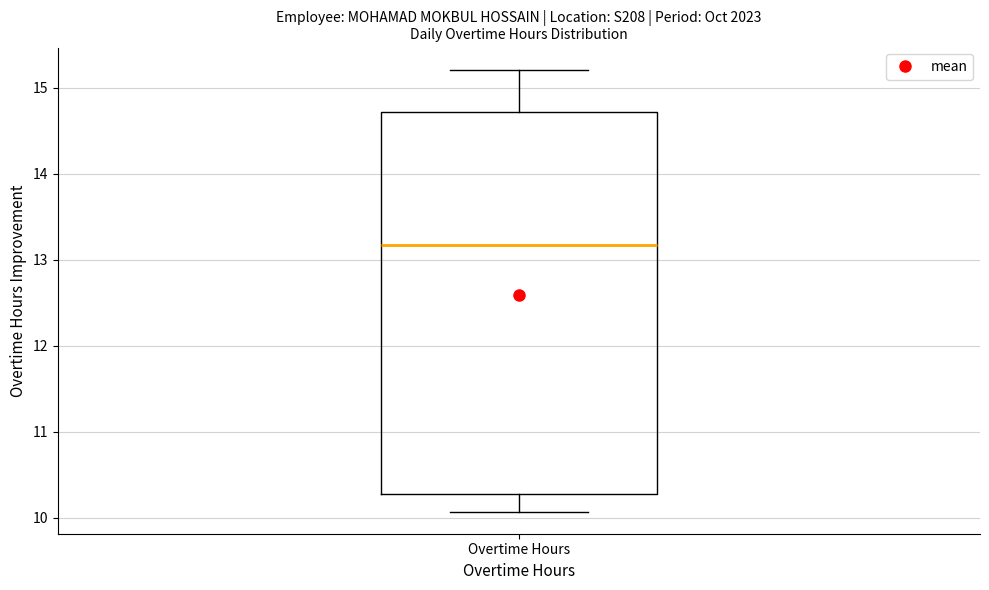

Where does the upper whisker of the box for Overtime Hours end on the y-axis? The values are not printed on the chart, so give them approximately, as read against the axis.

15.2